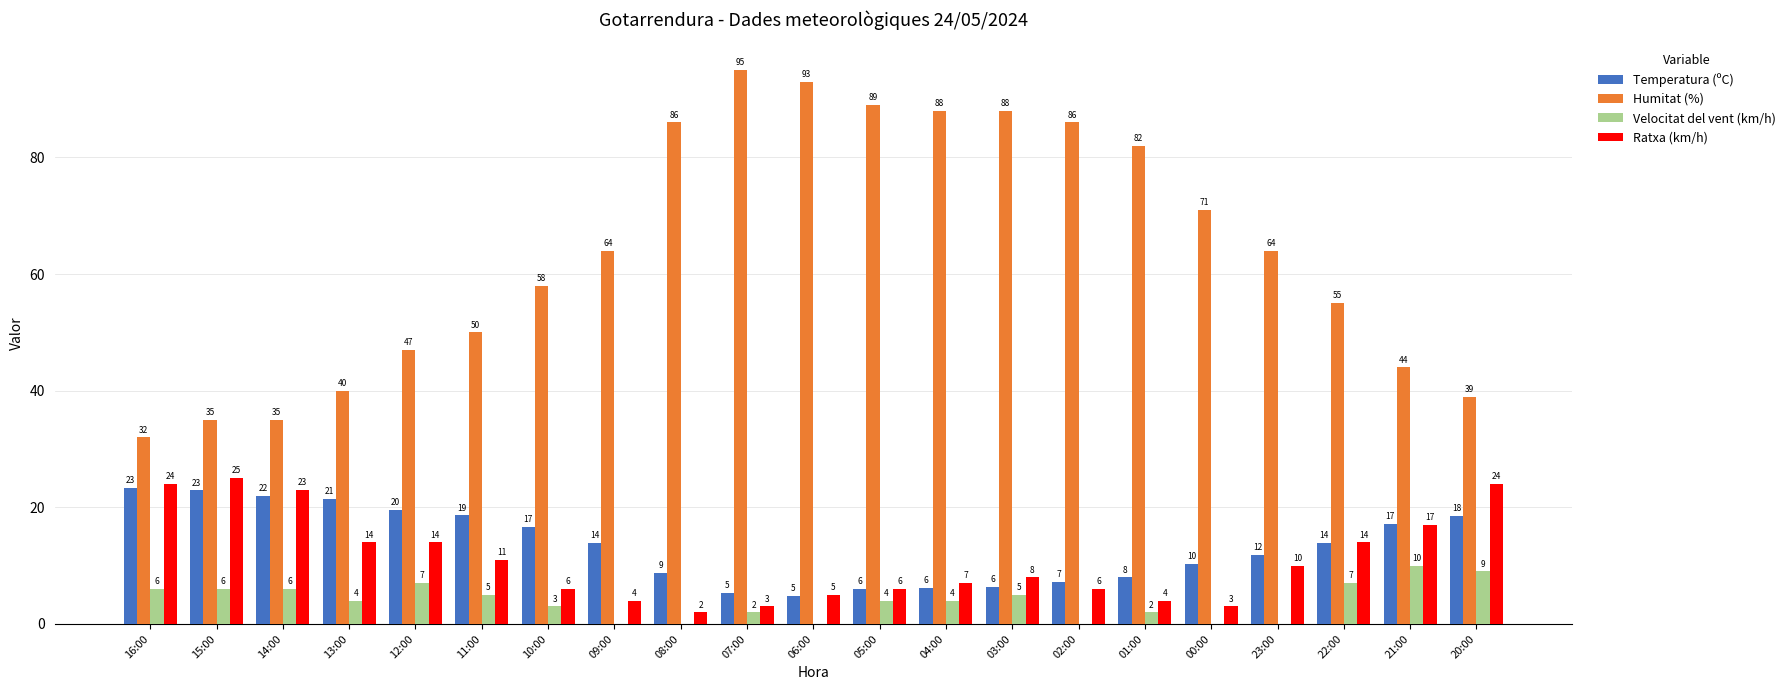

What is the sum of the Velocitat del vent (km/h) values at 21:00 and 03:00?

15.0